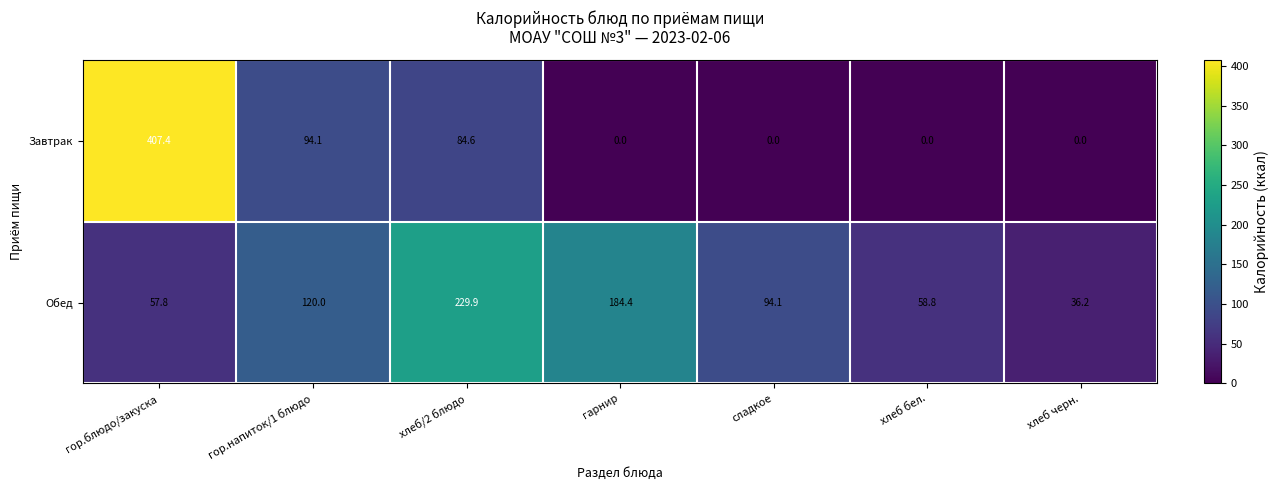

How many series are shown in this chart?

2